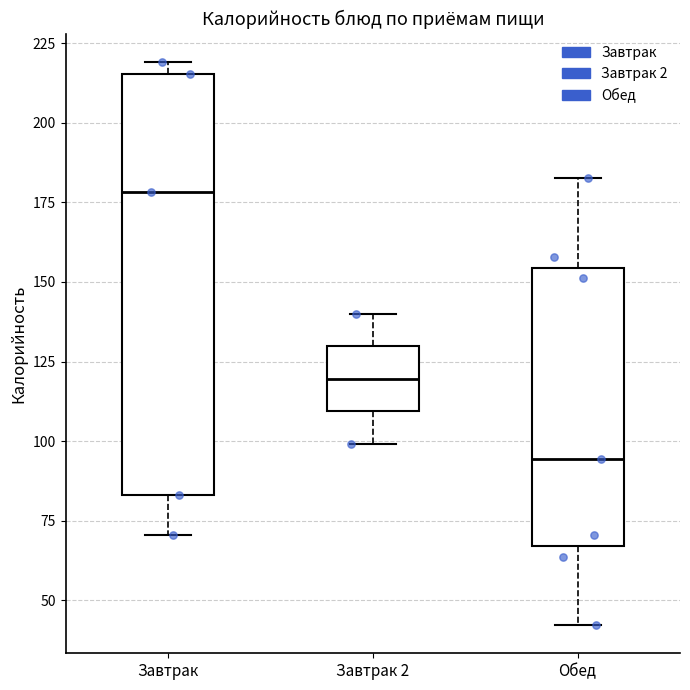

Which box's median line is the highest?

Завтрак